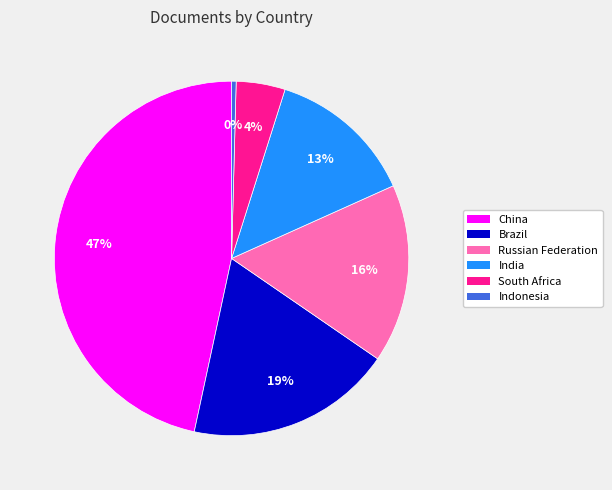

The Indonesia slice represents 12% of the pie. True or false?

False